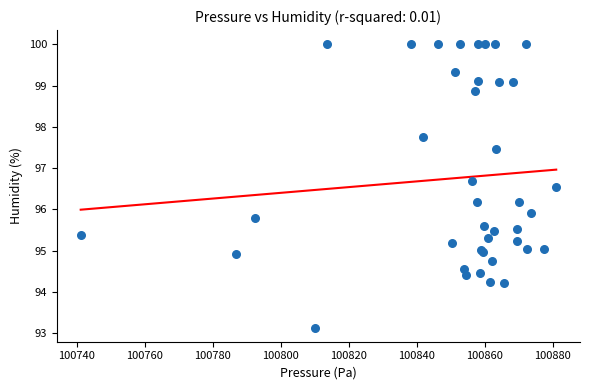

What Y value in the scatter plot is closest to 96?

95.9